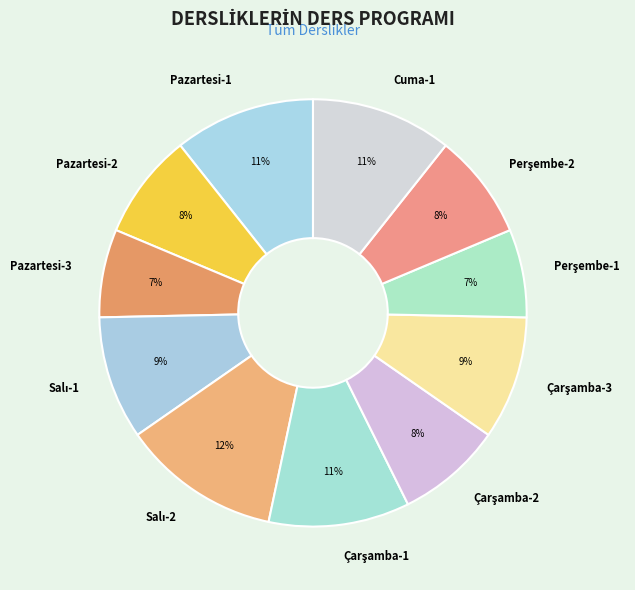

Does any single category account for the majority?

No